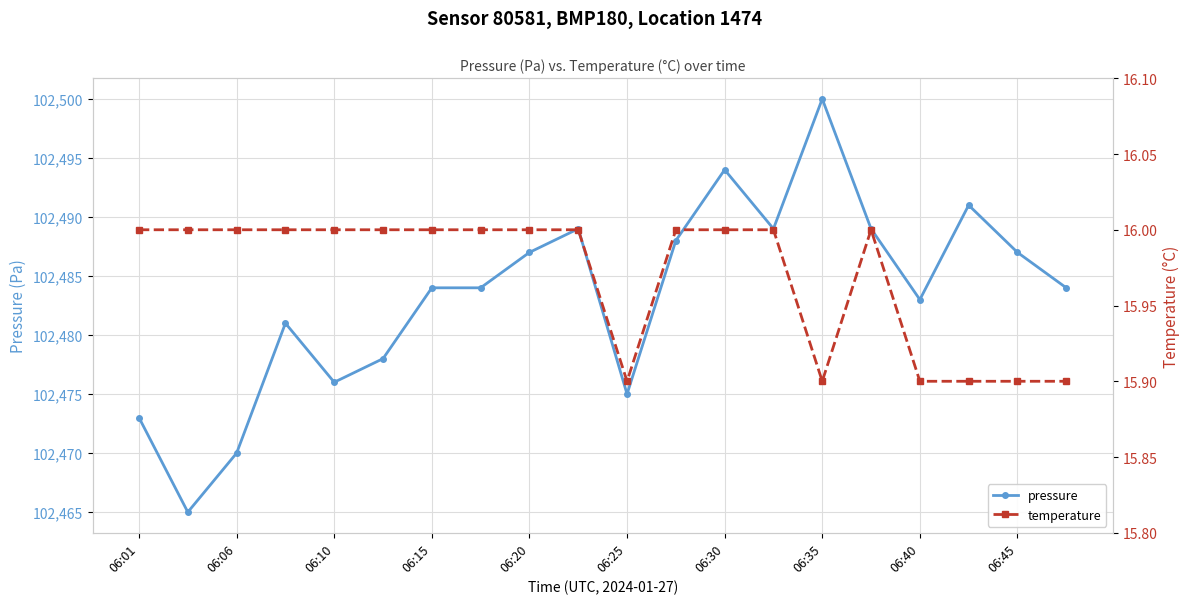

True or false: pressure has a value of 167402 at 06:10.

False